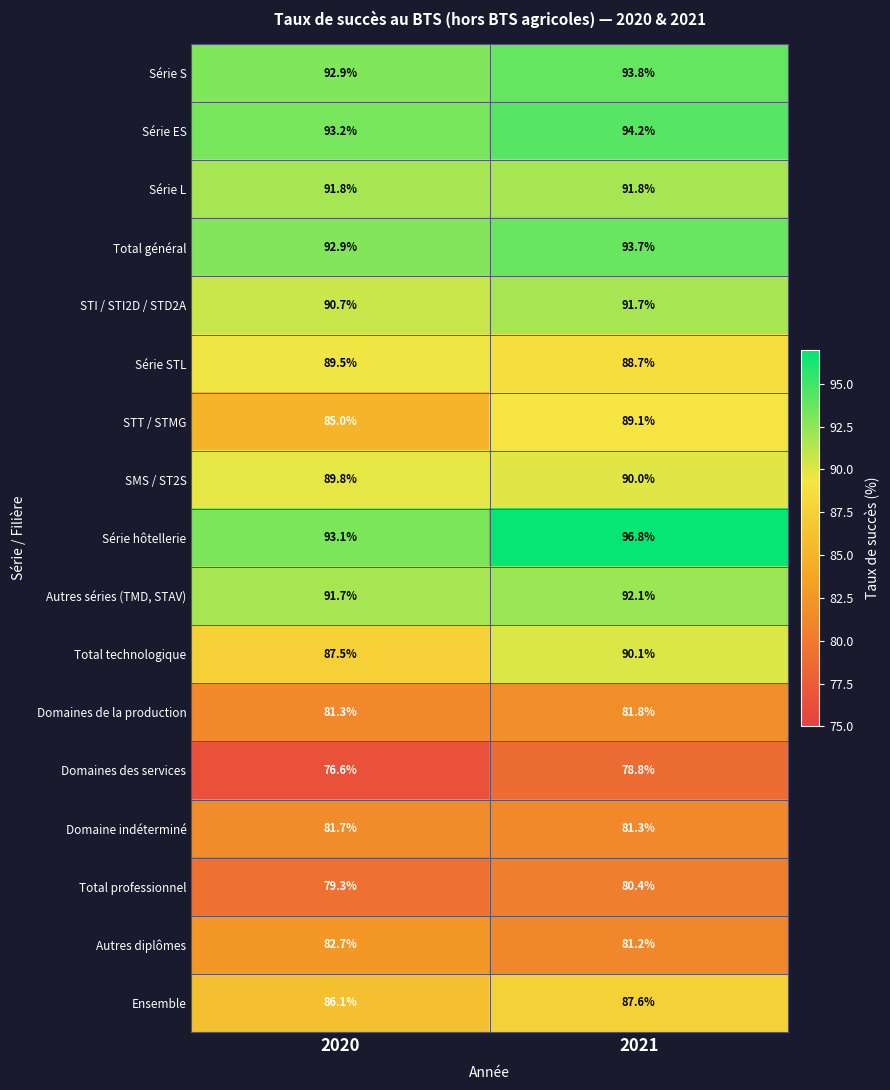

The value of Domaines de la production at 2021 is 27.8. True or false?

False